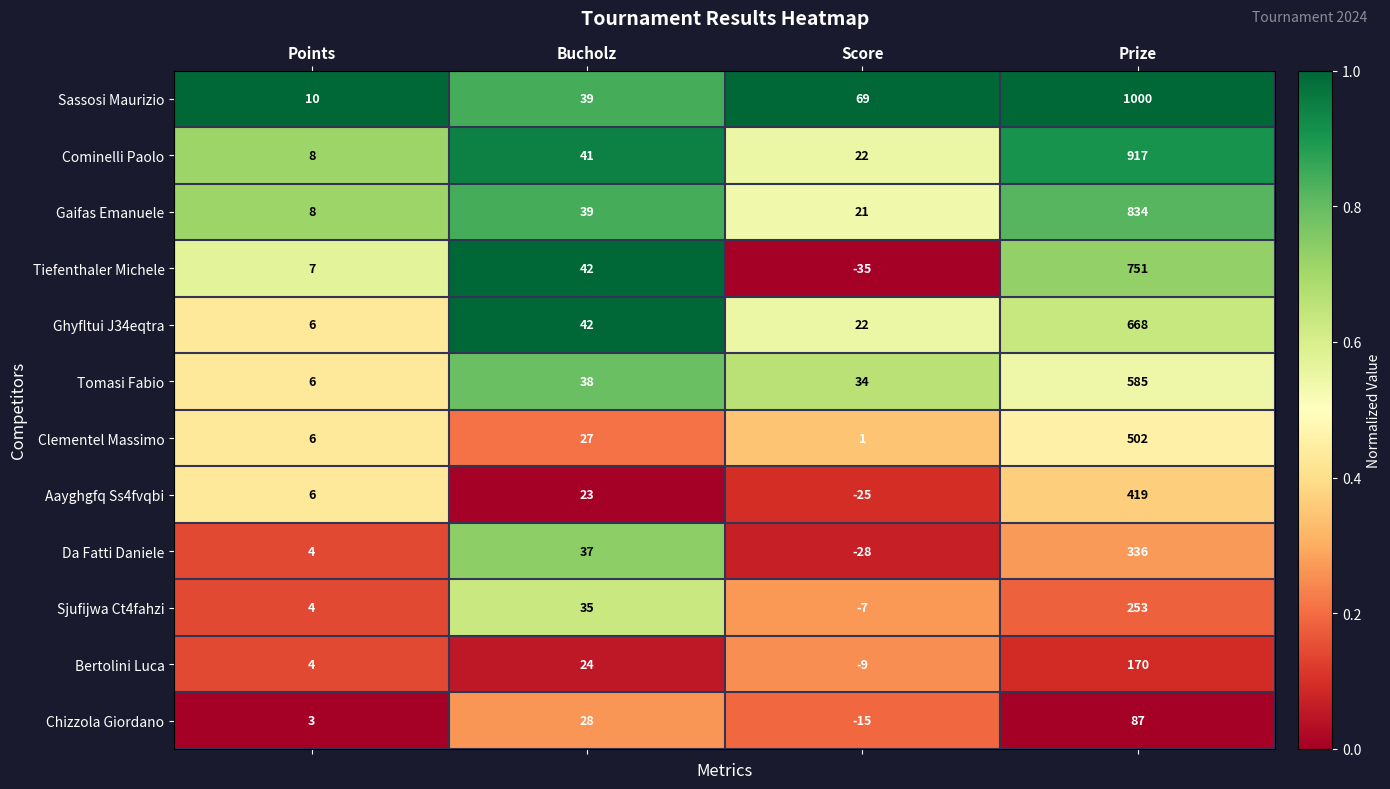

What is the sum of all Ghyfltui J34eqtra values?

738